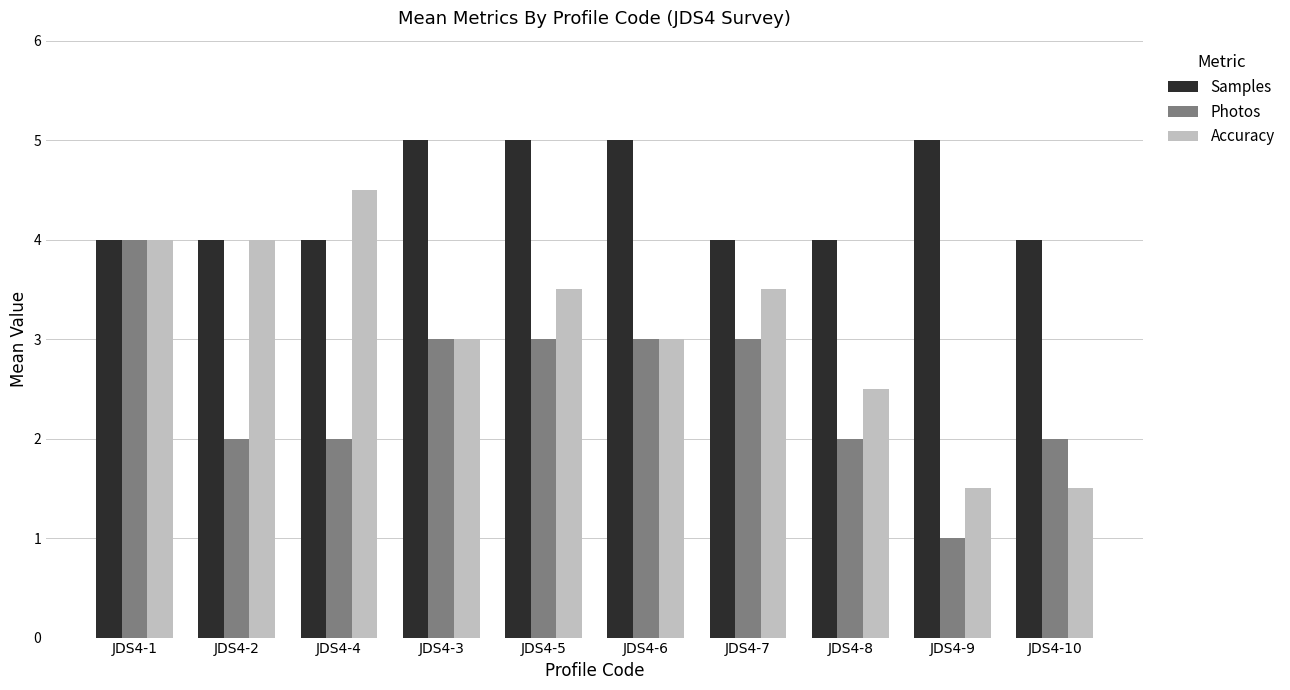

Rank the series at JDS4-4 from lowest to highest value.

Photos, Samples, Accuracy